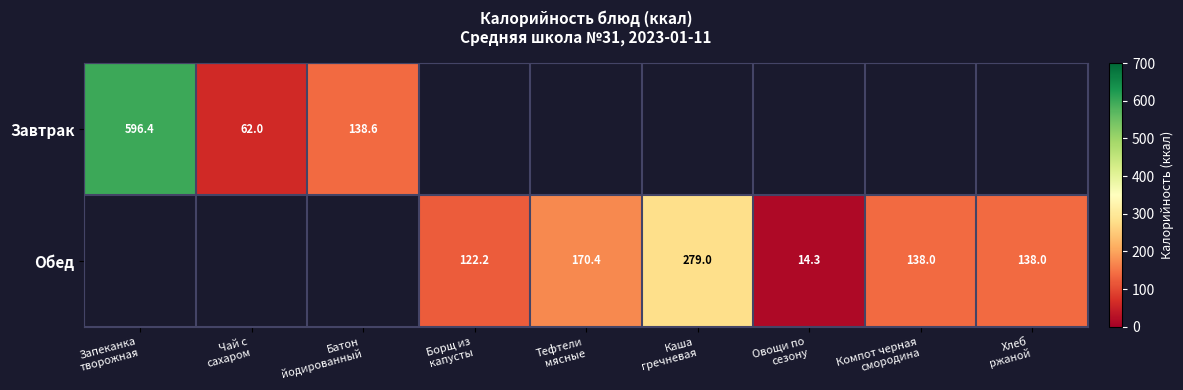

Rank the categories by Завтрак value from lowest to highest.

Чай с сахаром, Батон йодированный, Запеканка творожная, Борщ из капусты, Тефтели мясные, Каша гречневая, Овощи по сезону, Компот черная смородина, Хлеб ржаной